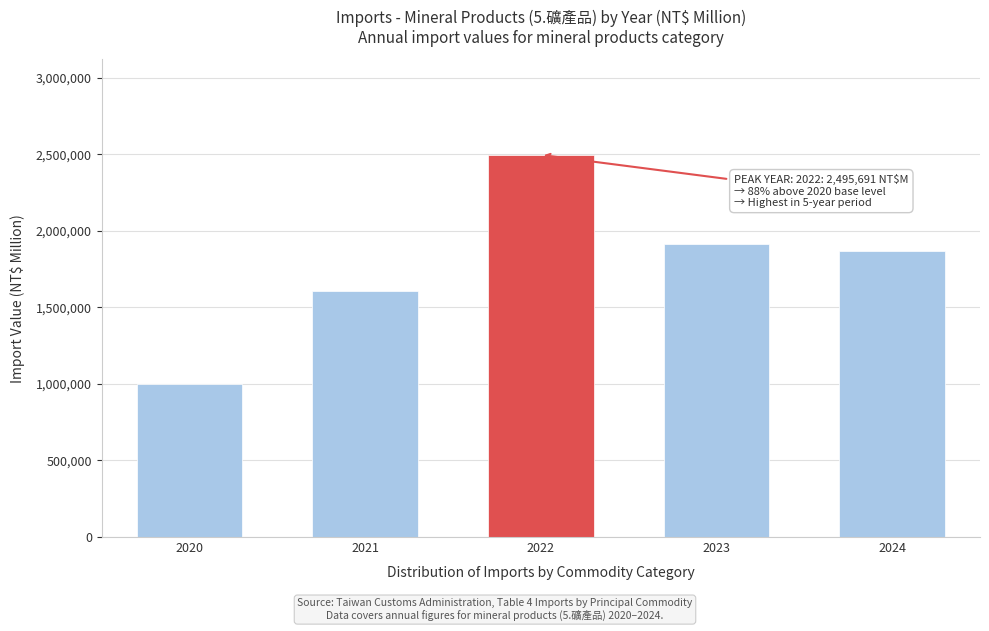

Reading right to left, extract all data points from this chart.

1867988	1915563	2495691	1605527	1000978